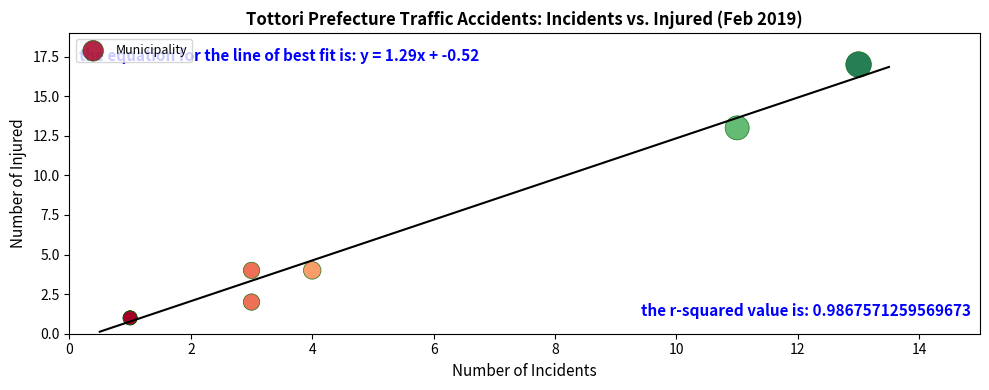

What Y value in the scatter plot is closest to 9?

13